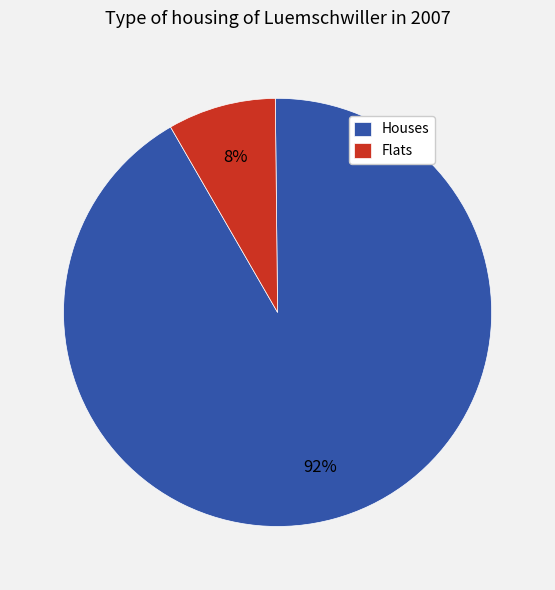

Which has a higher value, Houses or Flats?

Houses